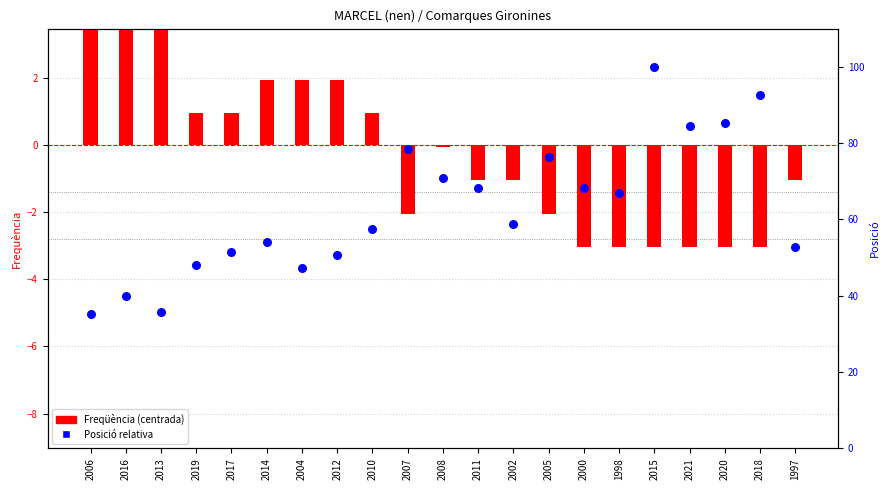

At which category is the sum across all series the highest?

2015